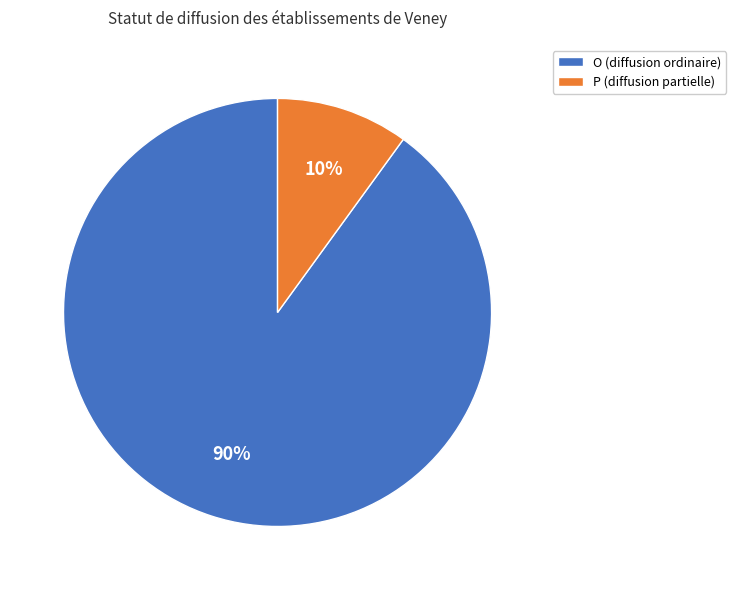

What is the smallest slice in the pie chart?

P (diffusion partielle)